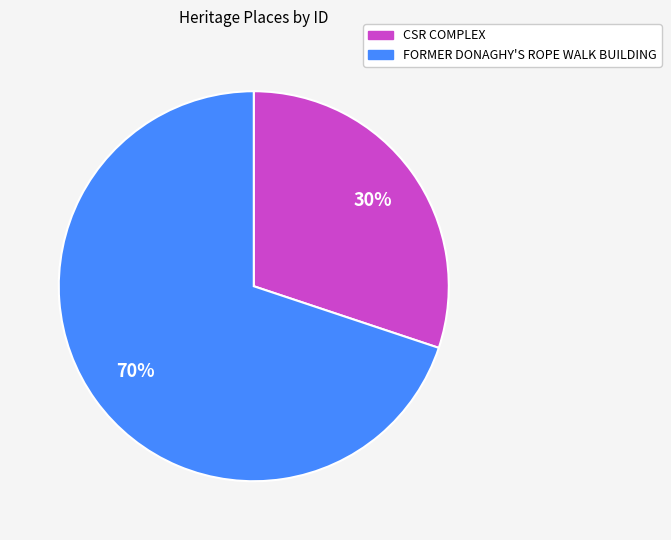

Do FORMER DONAGHY'S ROPE WALK BUILDING and CSR COMPLEX together represent more than half of the pie?

Yes